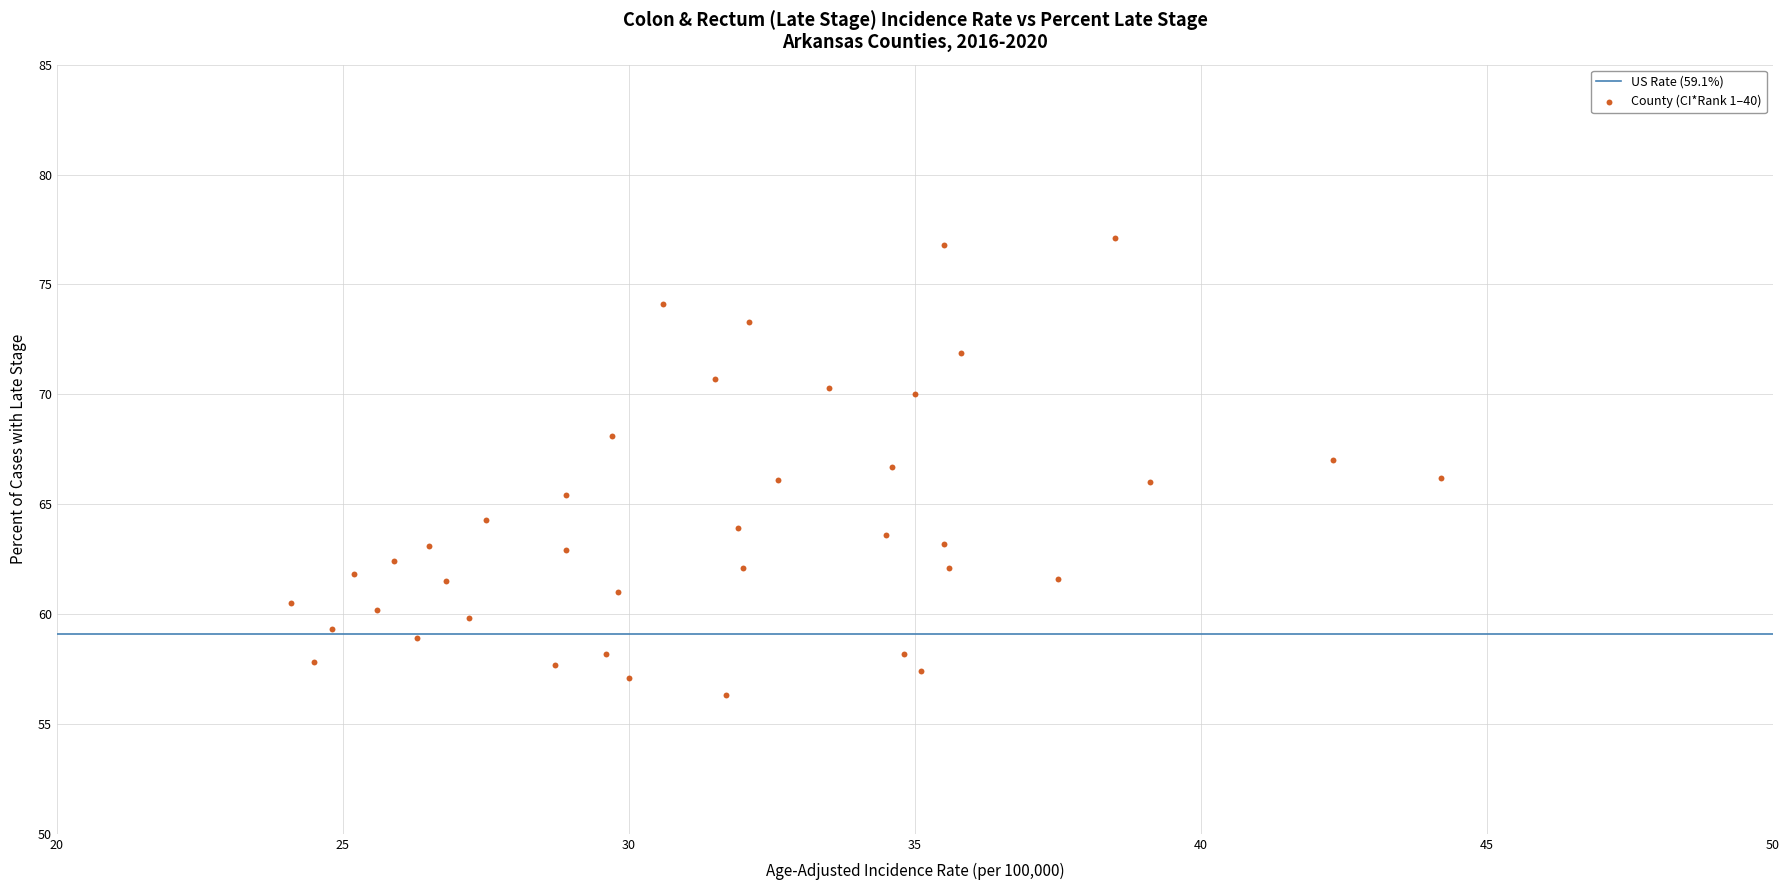

What is the range of Y values (max minus min)?

20.8